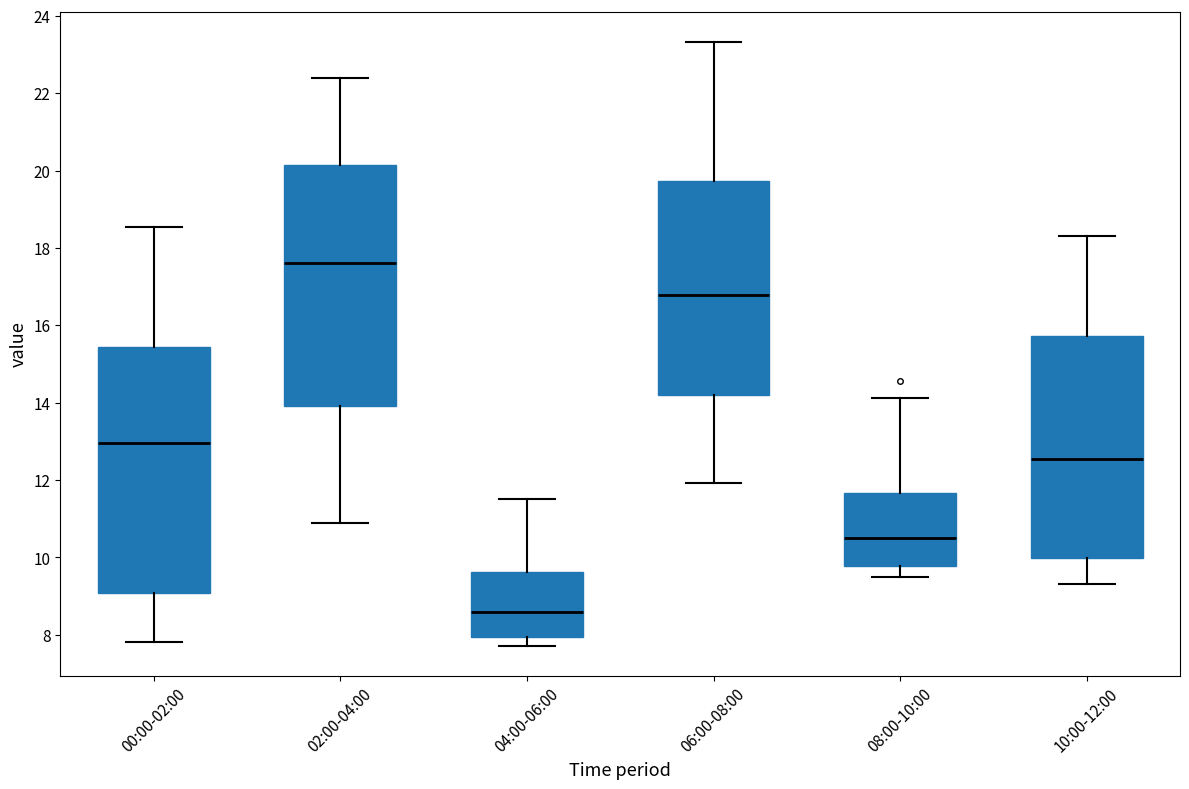

Where does the lower whisker of the box for 00:00-02:00 end on the y-axis? The values are not printed on the chart, so give them approximately, as read against the axis.

7.8